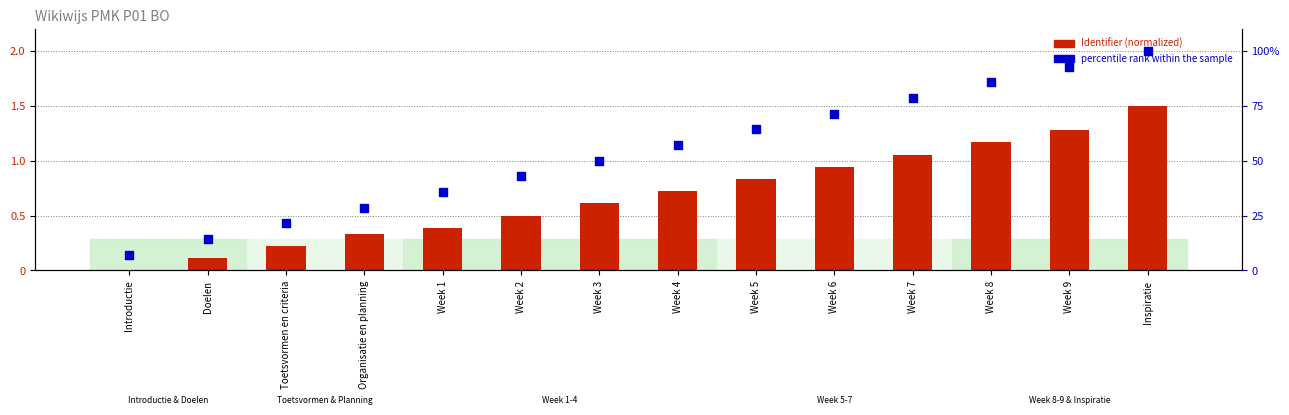

At which category is the sum across all series the highest?

Inspiratie